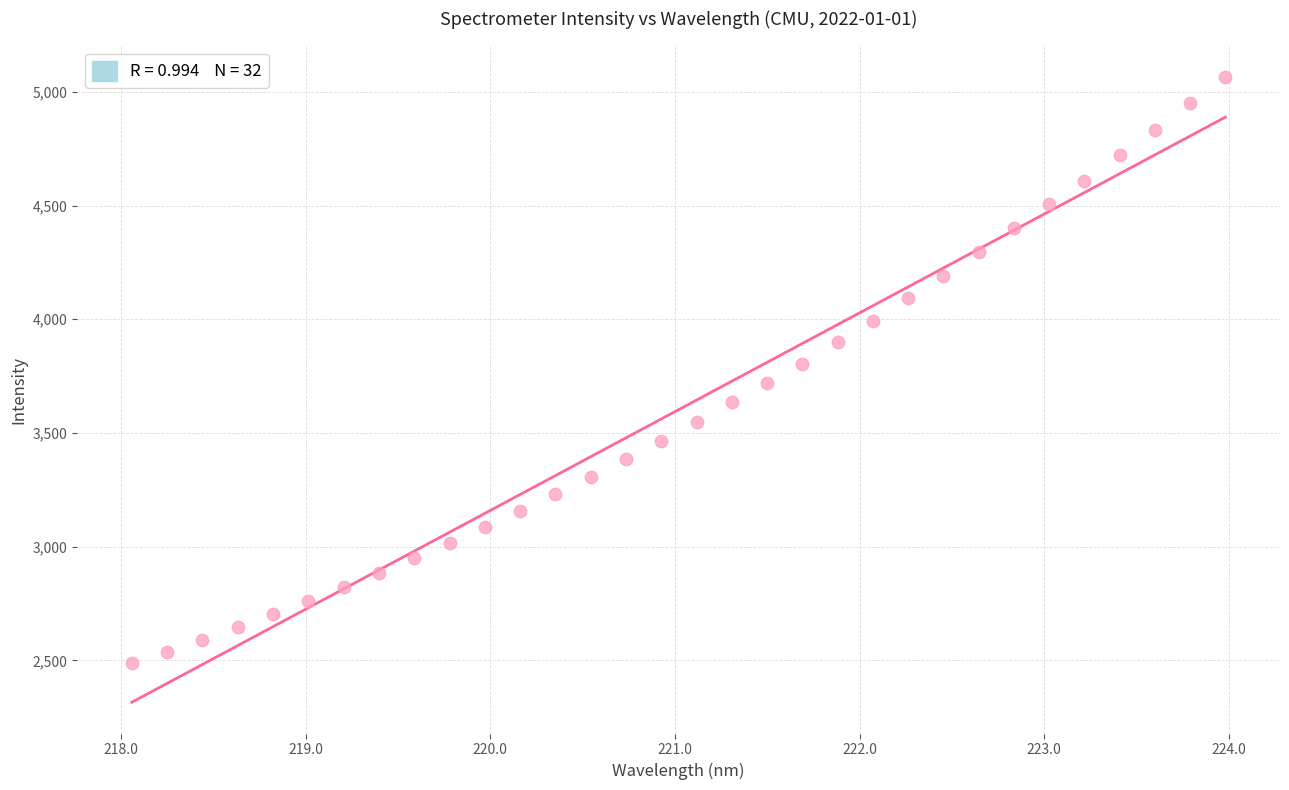

What is the range of X values (max minus min)?

5.9